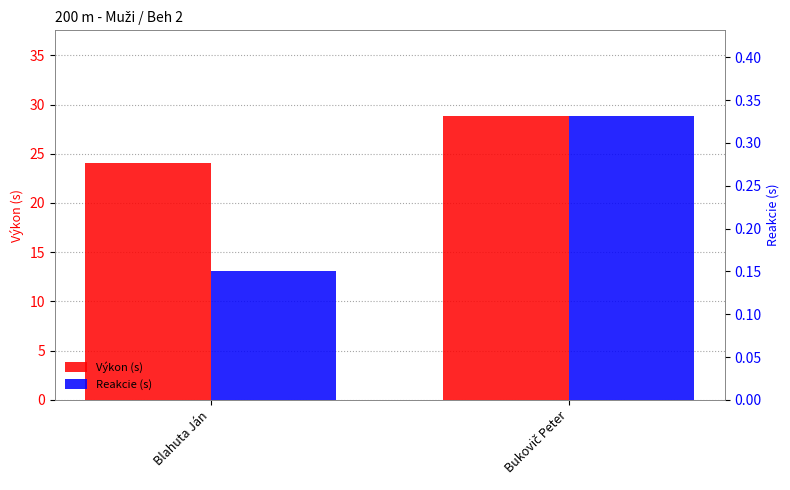

Which series changed the most between Blahuta Ján and Bukovič Peter?

Výkon (s)